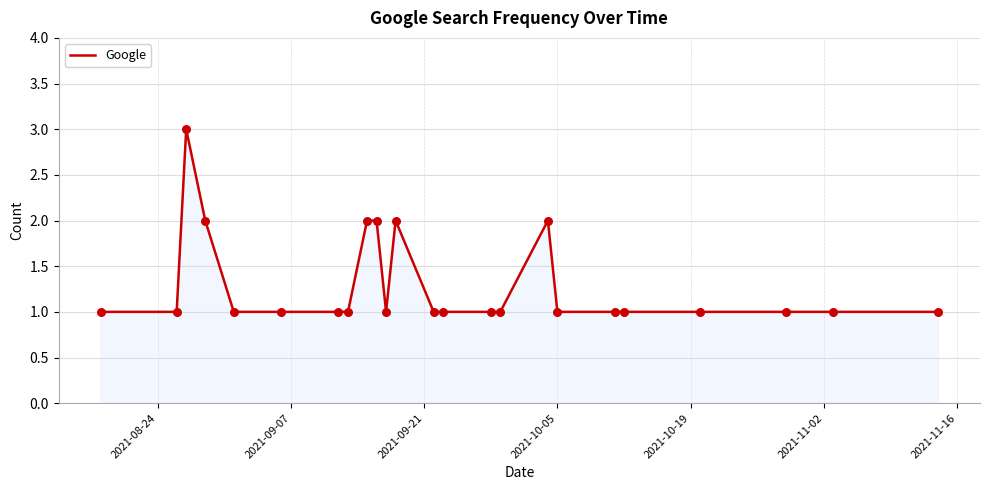

What is the greatest value displayed?

3